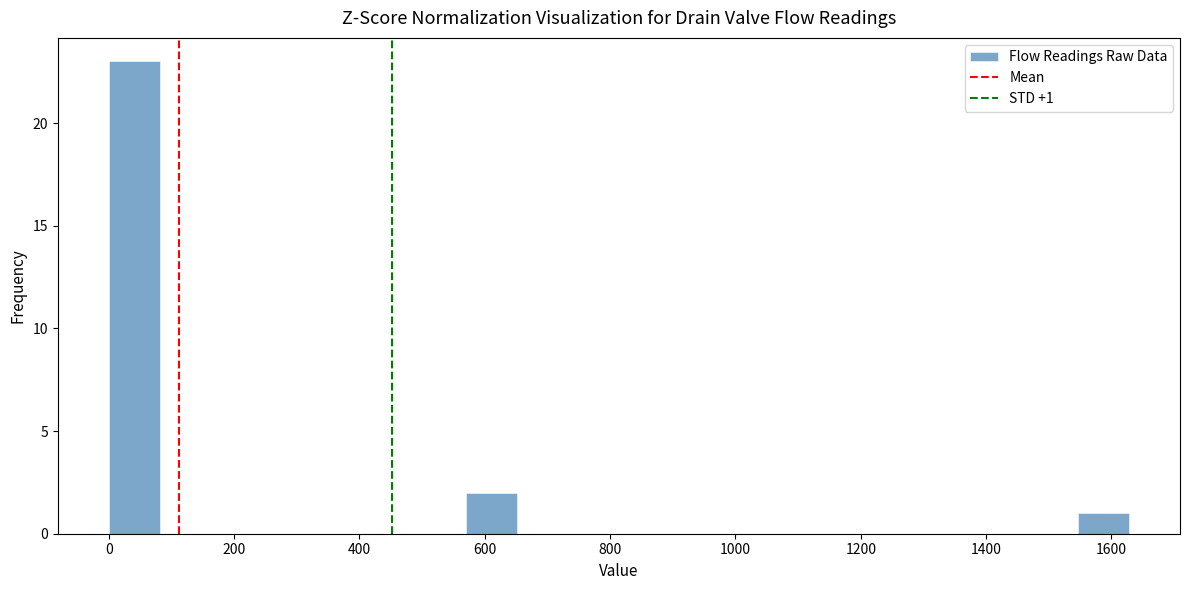

Over which range of the x-axis is the bar tallest?

0 to 80